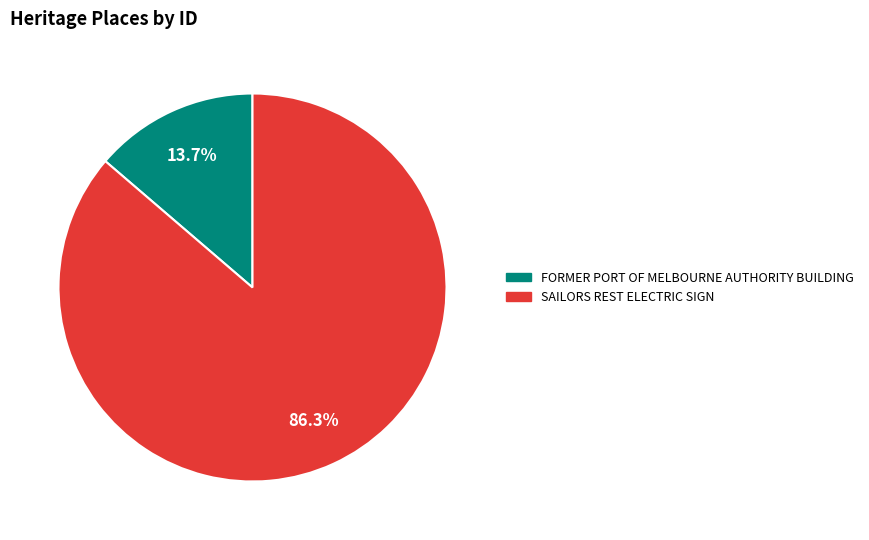

Does any single category account for the majority?

Yes